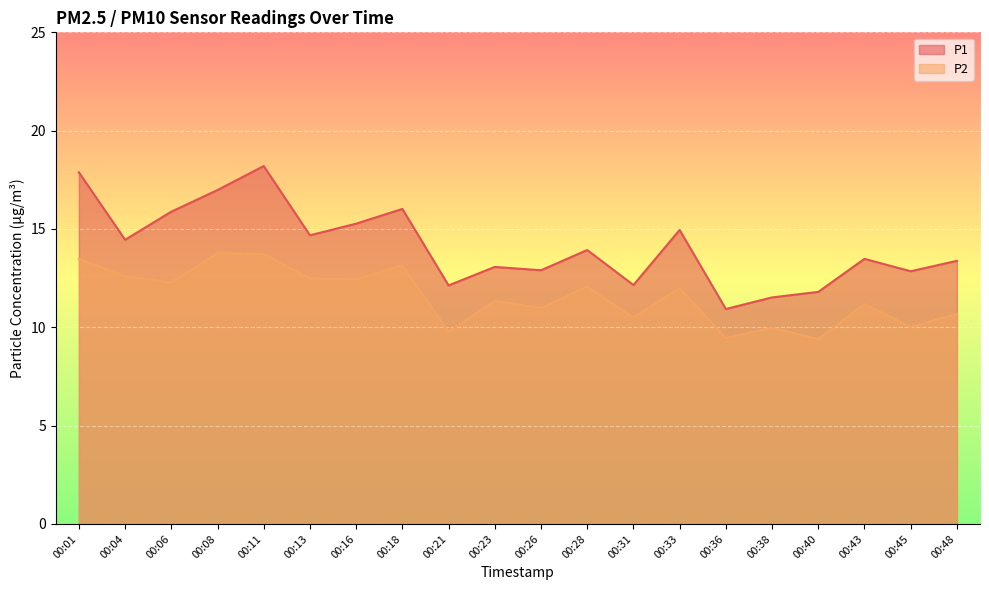

What is the value of the P2 point at the 11th from the left?

11.0